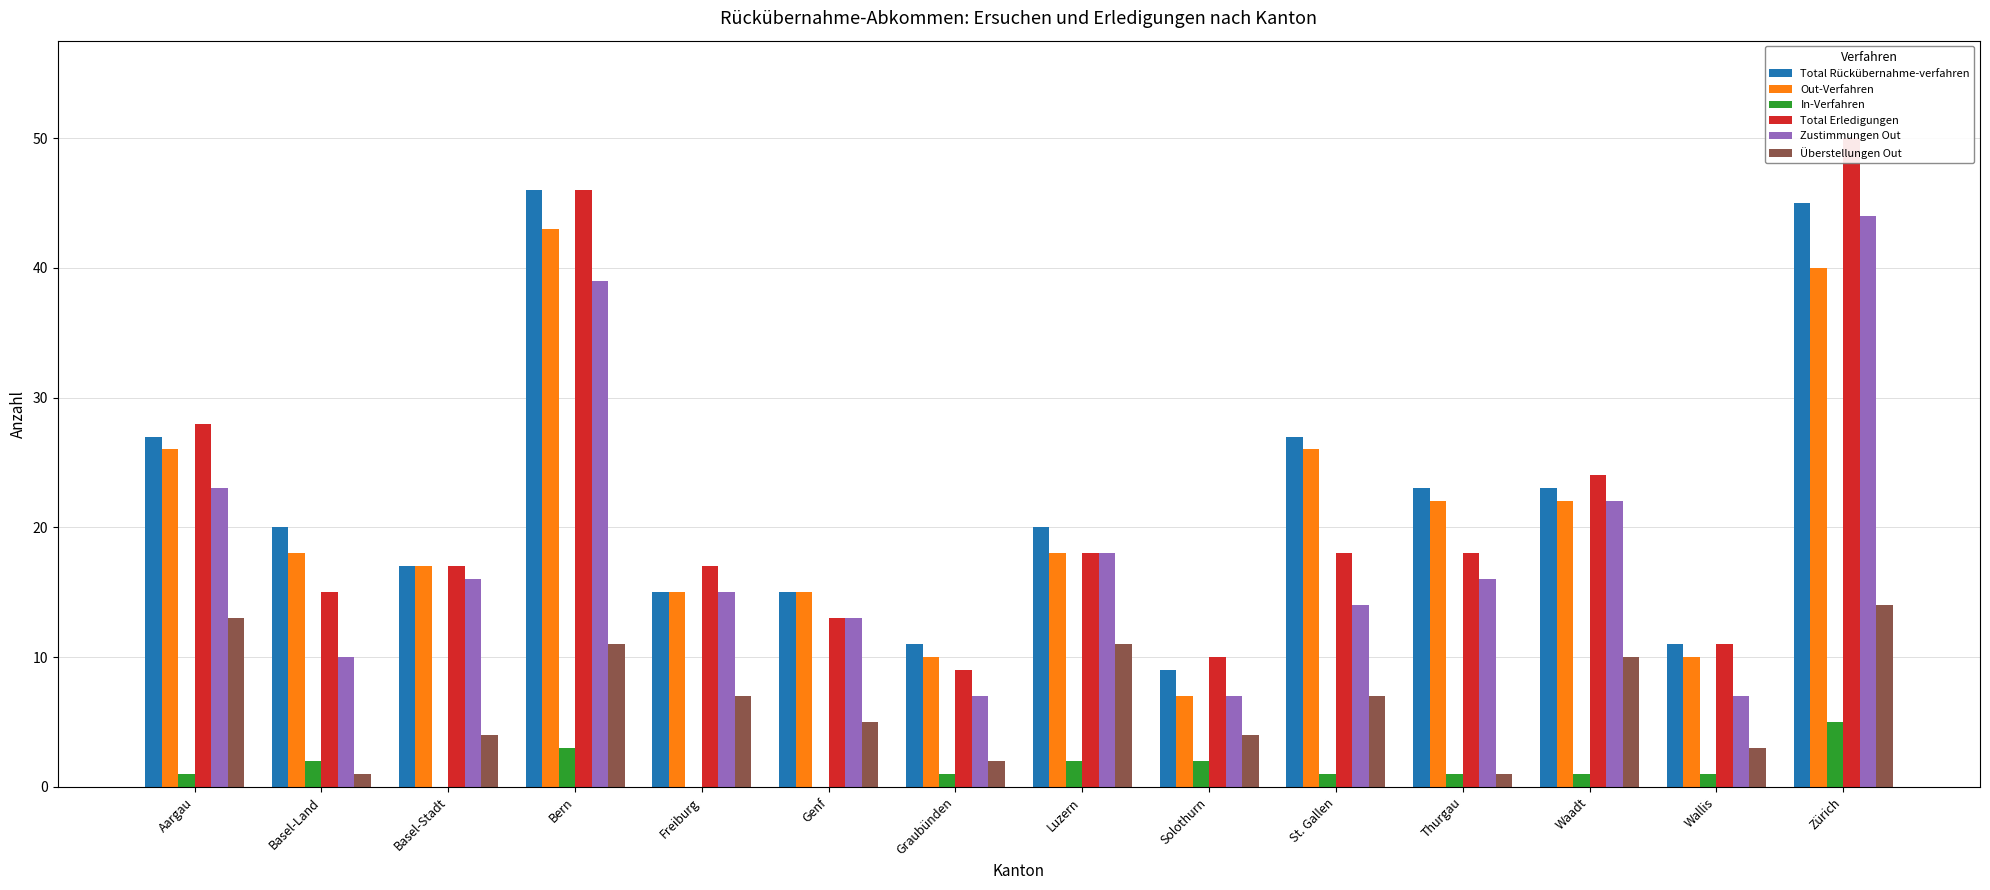

The value of Zustimmungen Out at Bern is 39. True or false?

True